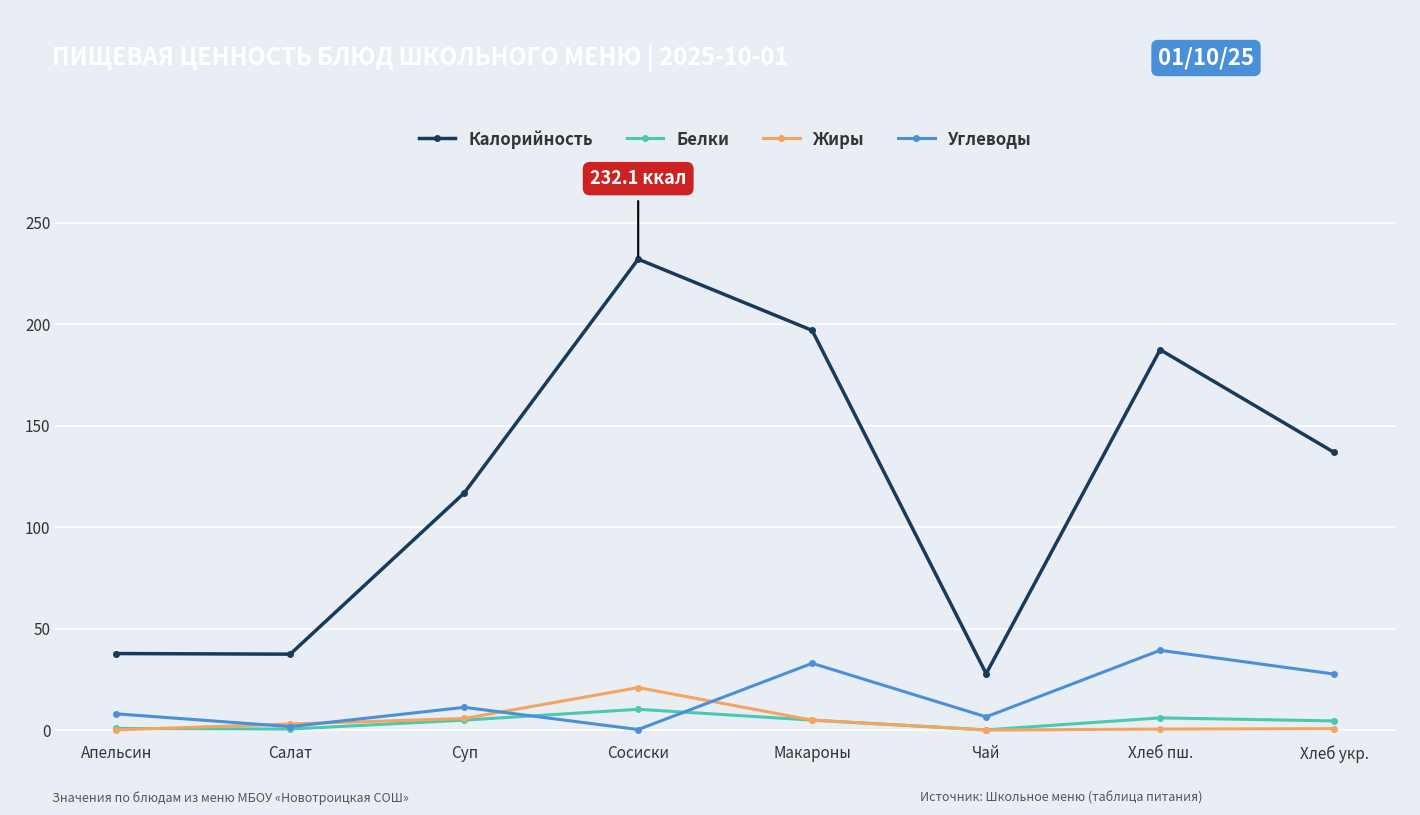

List the series in order of their peak value, highest first.

Калорийность, Углеводы, Жиры, Белки